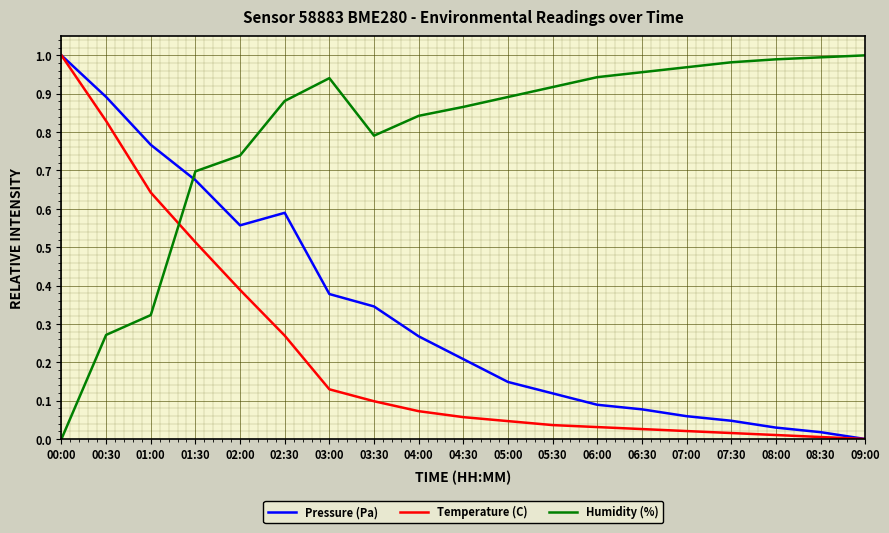

Between 01:30 and 03:00, which series saw the biggest shift?

Temperature (C)